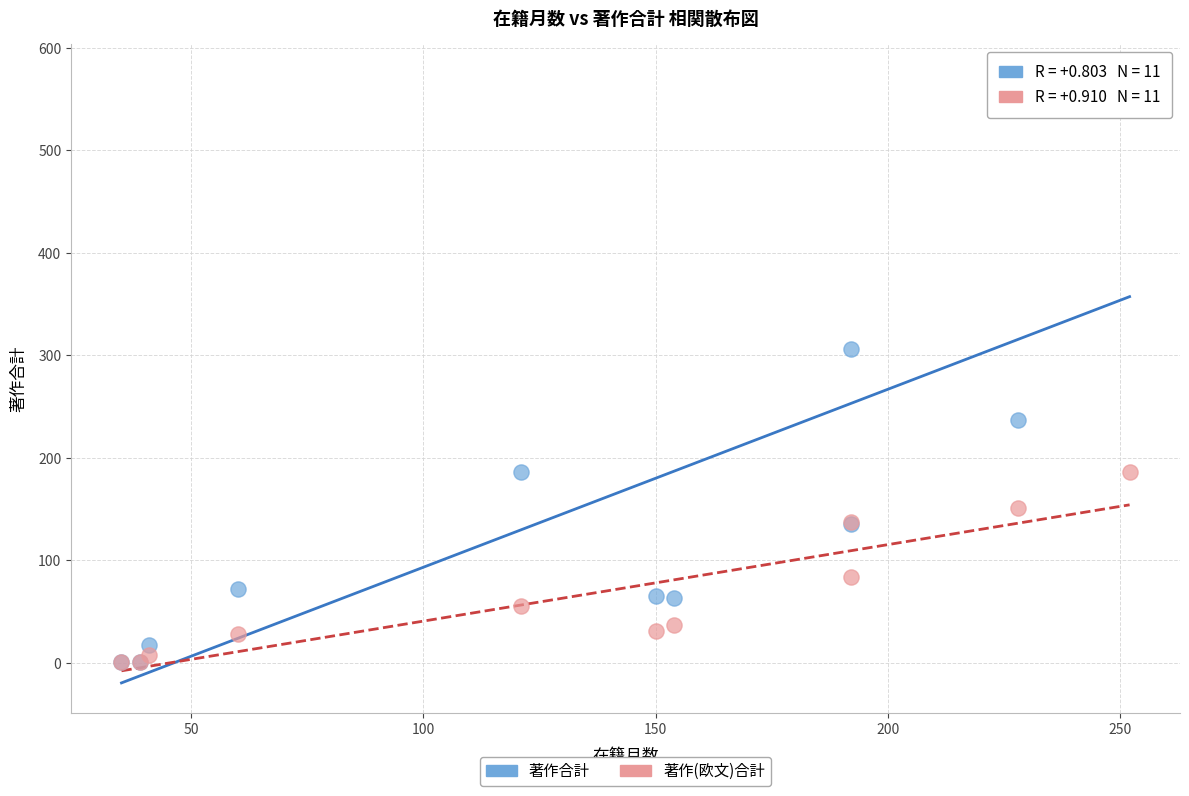

What are all the series names shown in the legend?

著作合計, 著作(欧文)合計